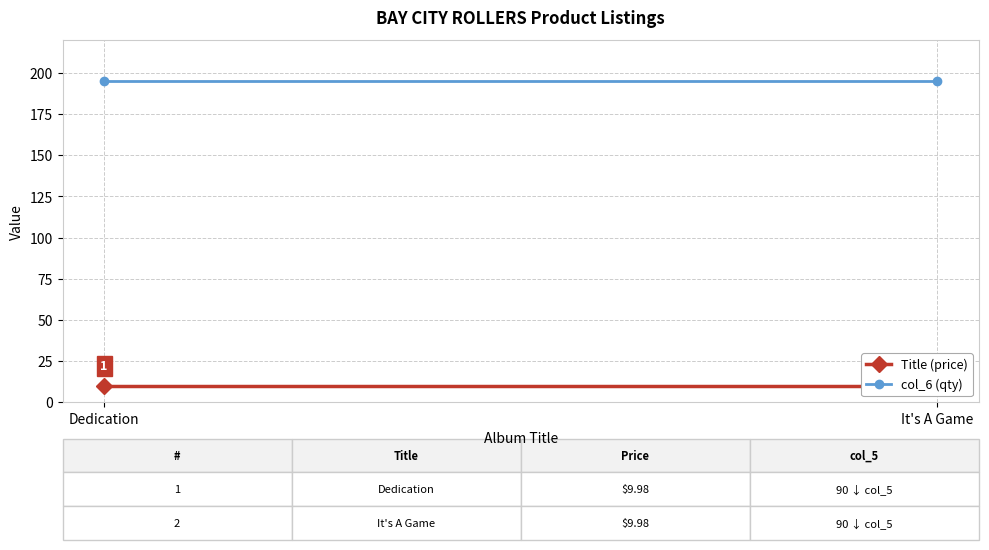

Which label corresponds to the largest value in the chart?

Dedication